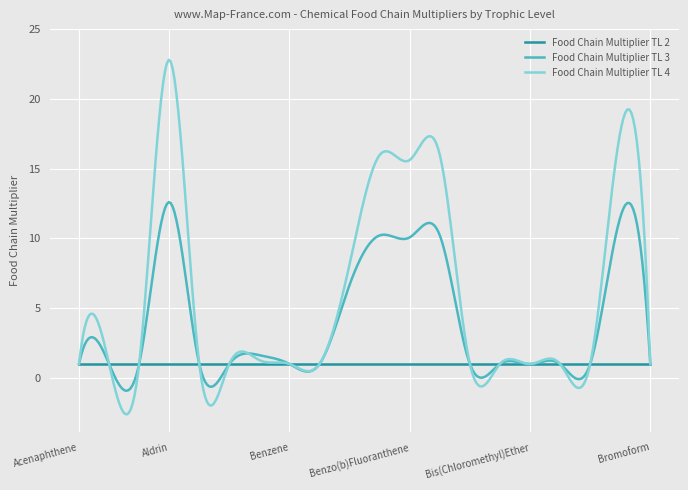

Which series has the largest total across all categories?

Food Chain Multiplier TL 4